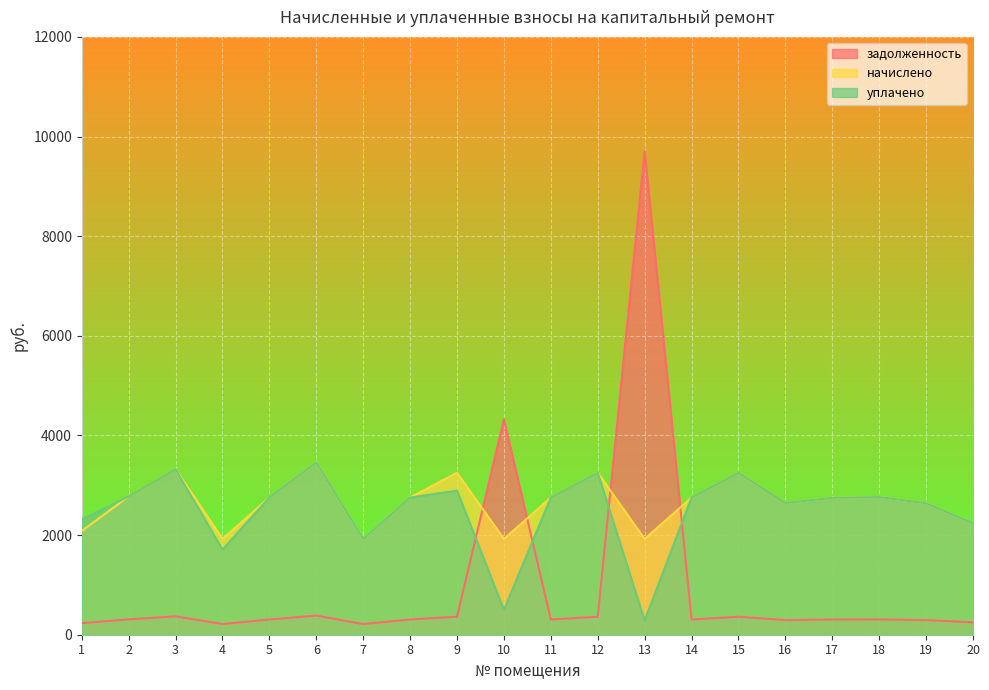

Which series has the largest total across all categories?

начислено